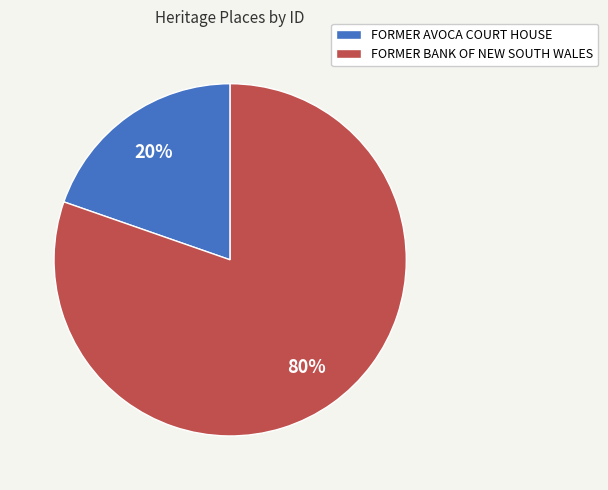

To the nearest percent, what is the combined percentage of FORMER AVOCA COURT HOUSE and FORMER BANK OF NEW SOUTH WALES?

100%